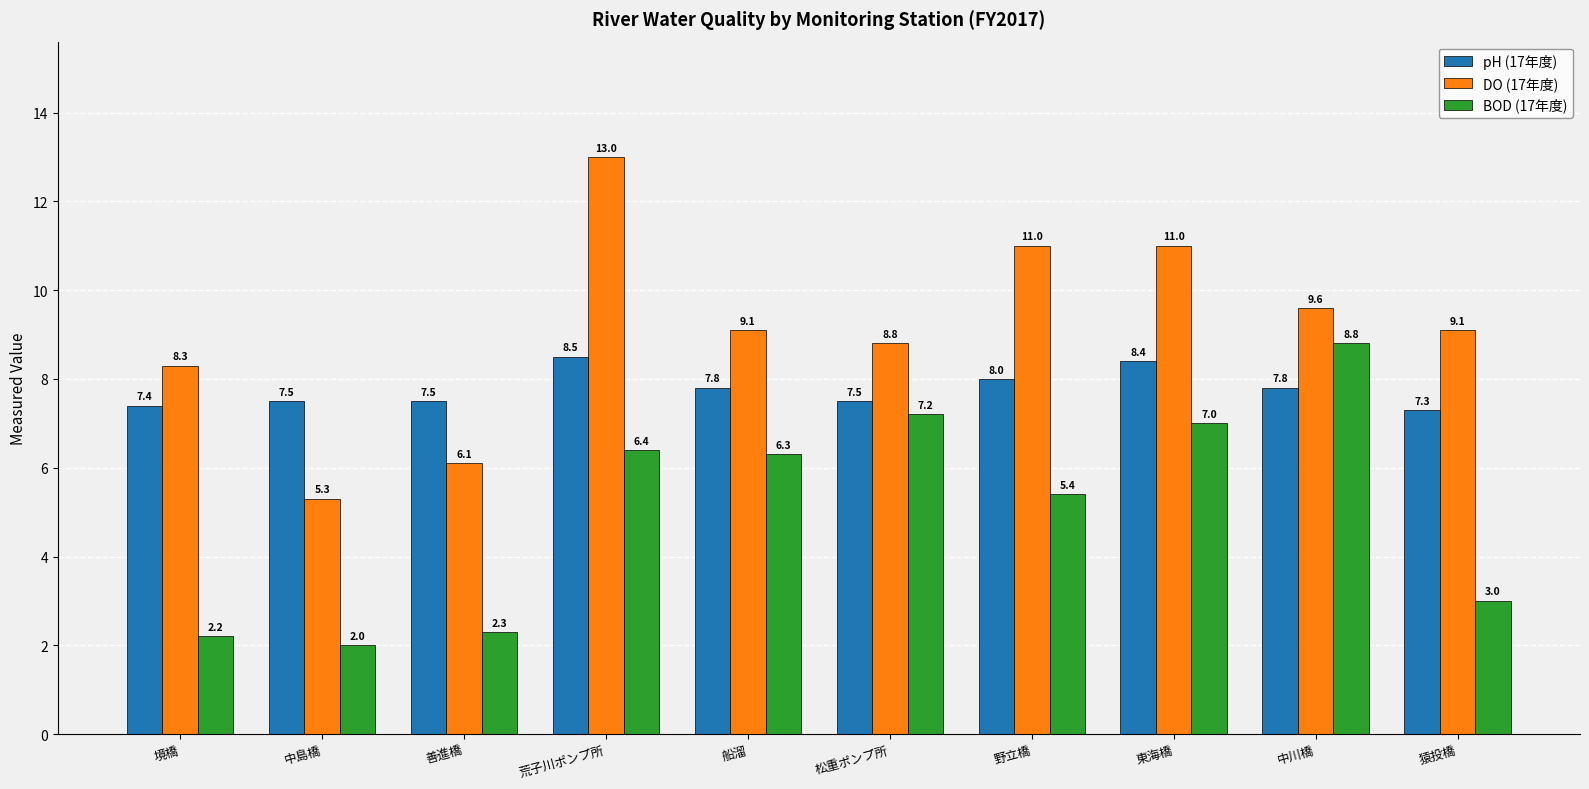

What is the difference between the highest and lowest values at 野立橋?

5.6